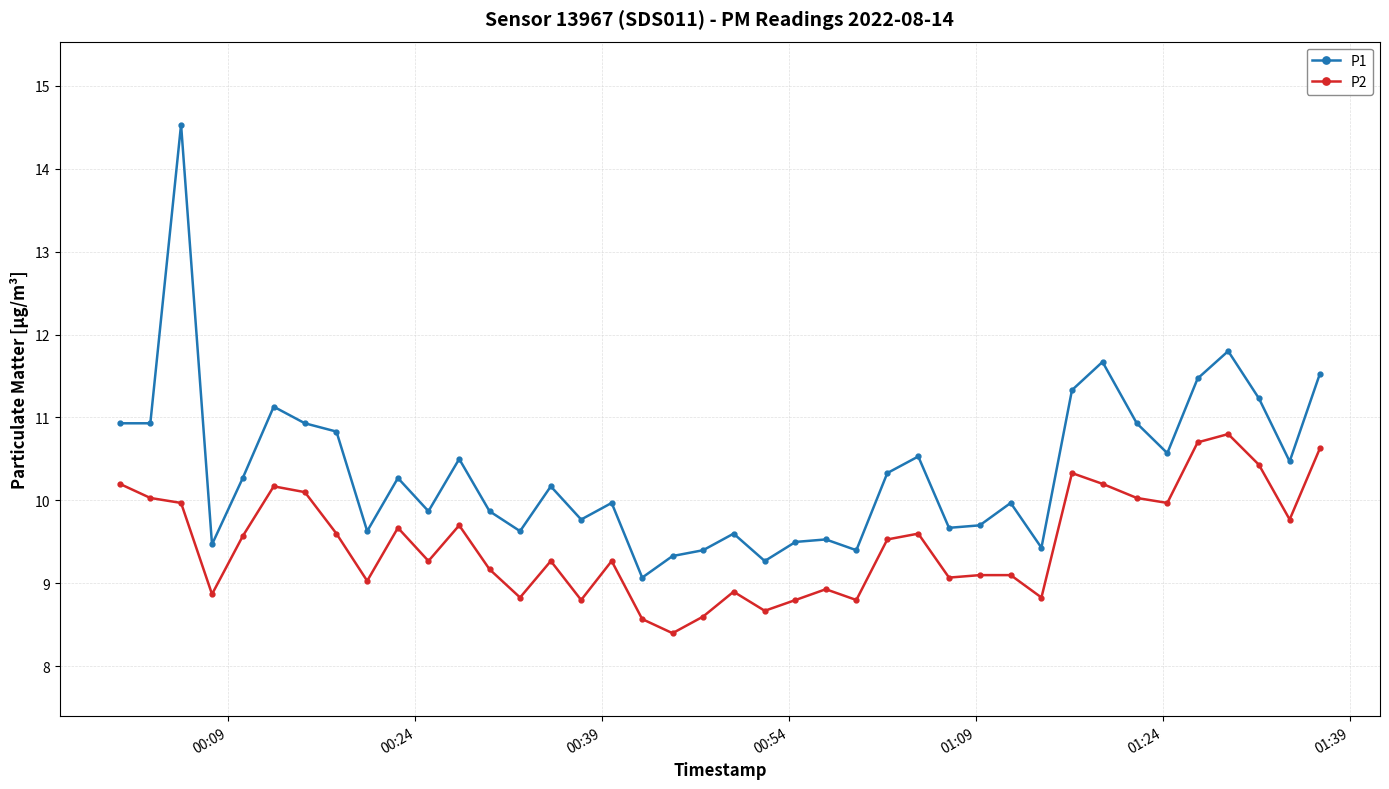

Rank the series by their maximum value, from lowest to highest.

P2, P1